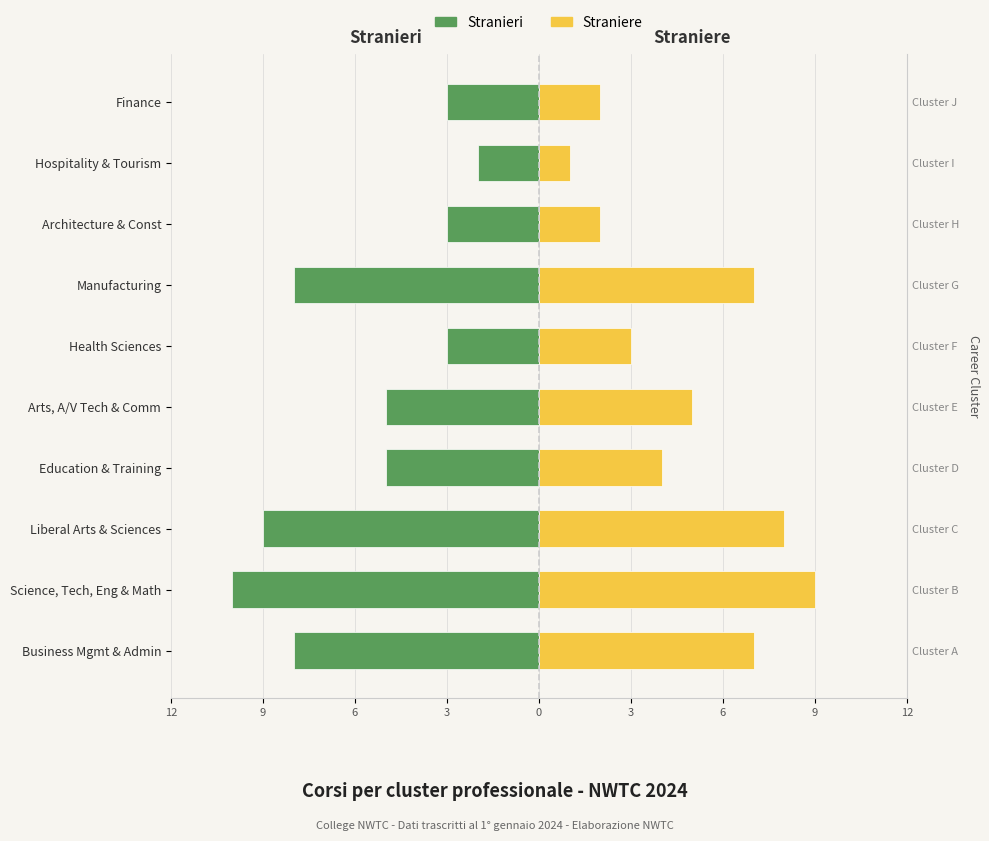

Reading left to right, list all the values displayed in this chart.

Stranieri: -8	-10	-9	-5	-5	-3	-8	-3	-2	-3
Straniere: 7	9	8	4	5	3	7	2	1	2